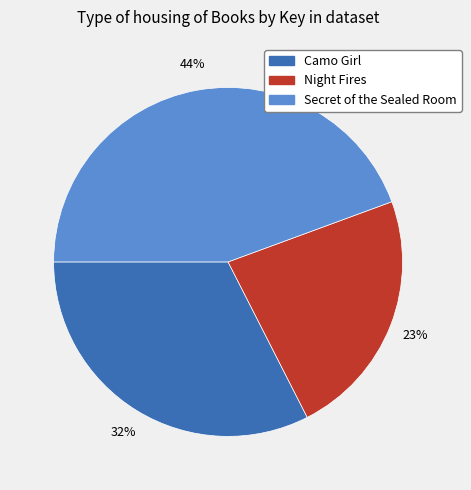

Approximately how many times larger is the value at Night Fires compared to Camo Girl?

0.7